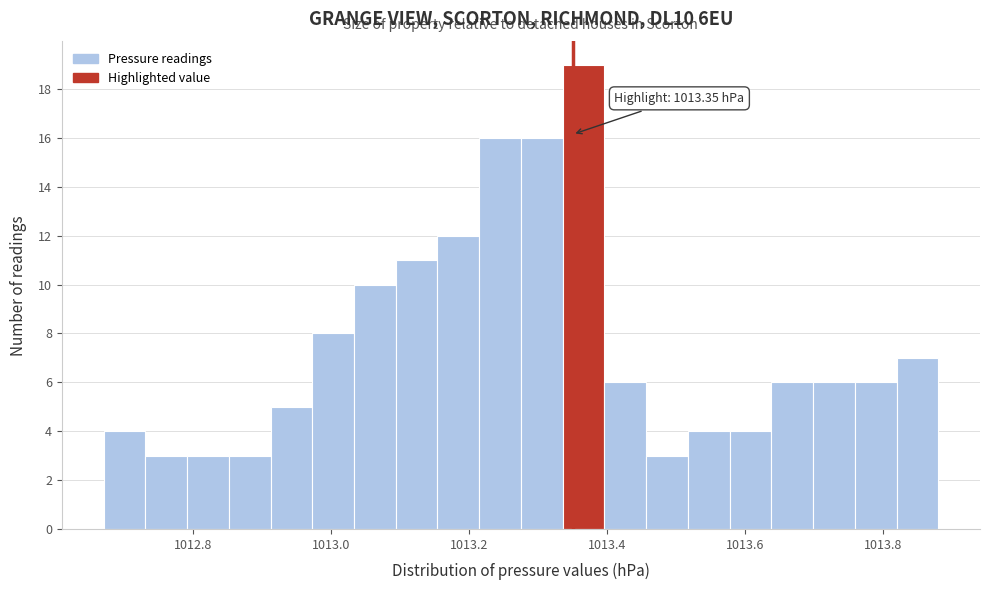

Around what value on the x-axis is the tallest bar? Give the approximate position of its centre, as read against the axis.

1013.36